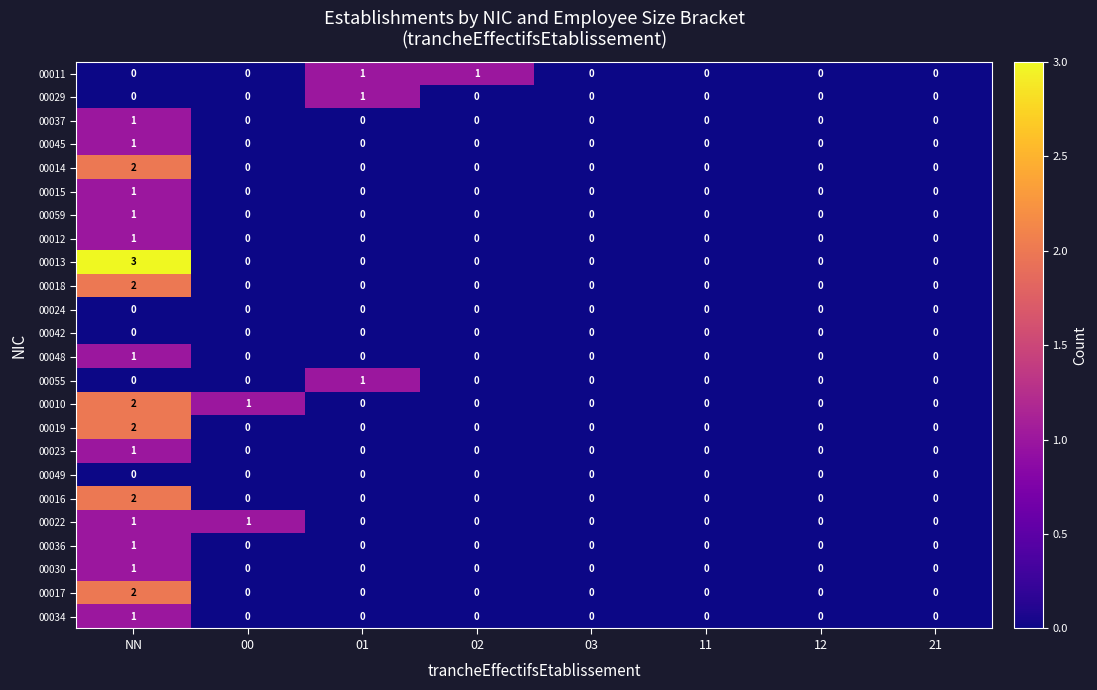

Is the value of 00010 at NN greater than the value of 00014 at 12?

Yes